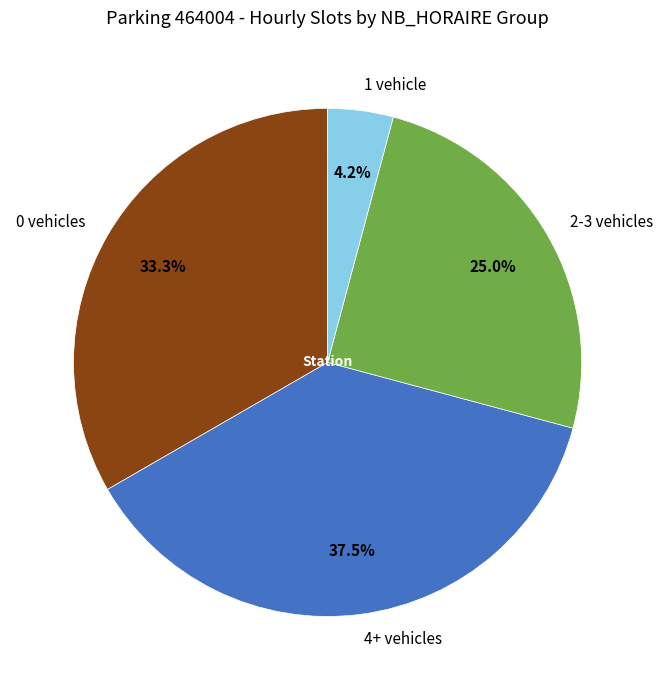

Which category has the smallest portion of the pie?

1 vehicle